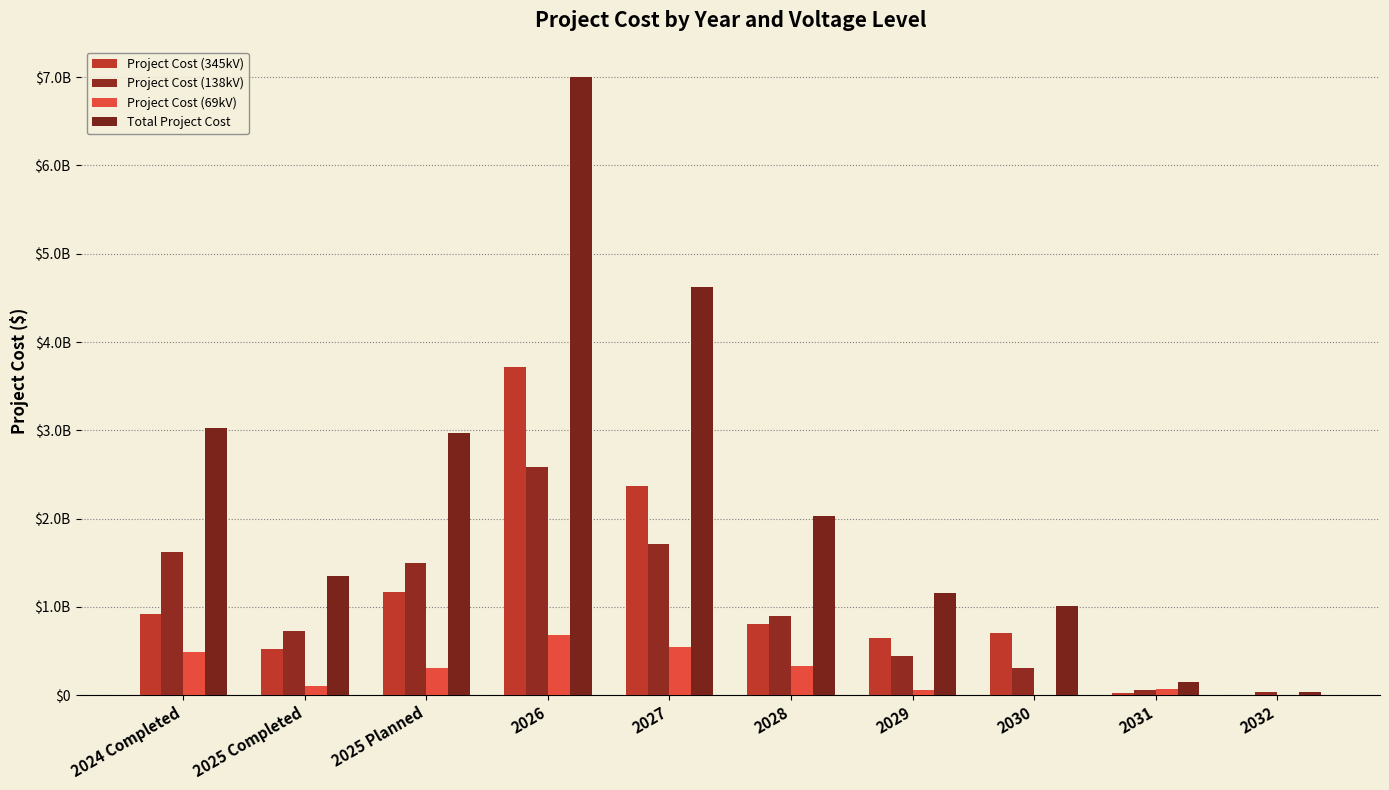

What are all the series names shown in the legend?

Project Cost (345kV), Project Cost (138kV), Project Cost (69kV), Total Project Cost